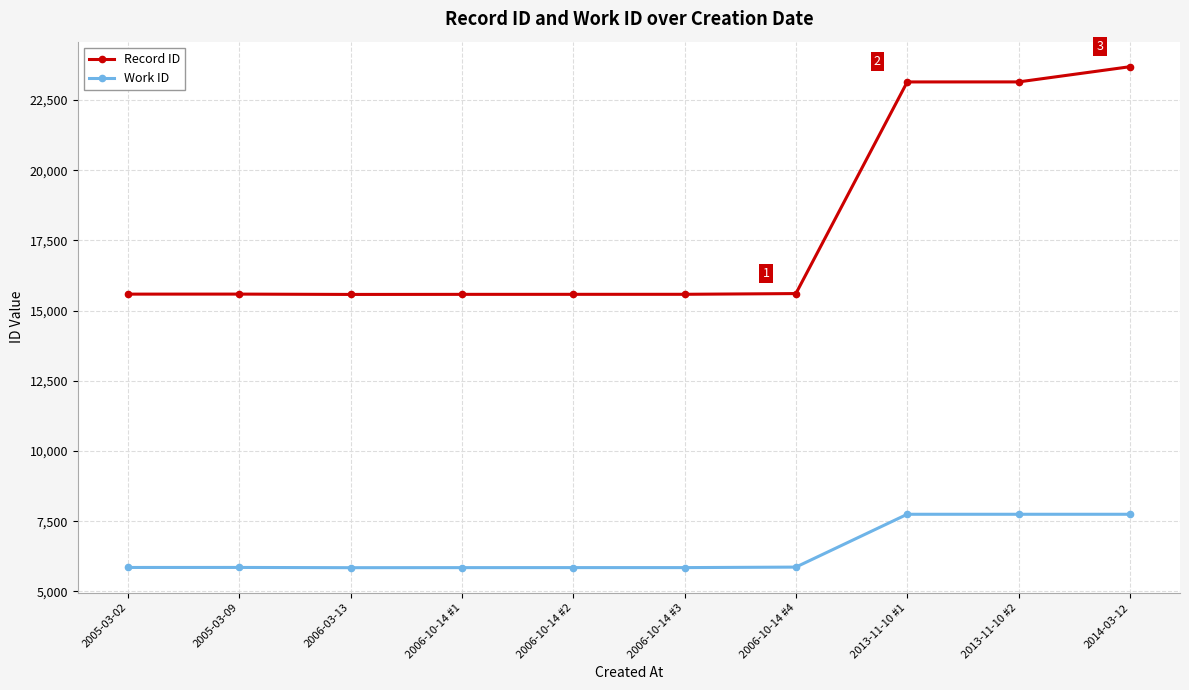

What is the label of the 3rd point from the left?

2006-03-13